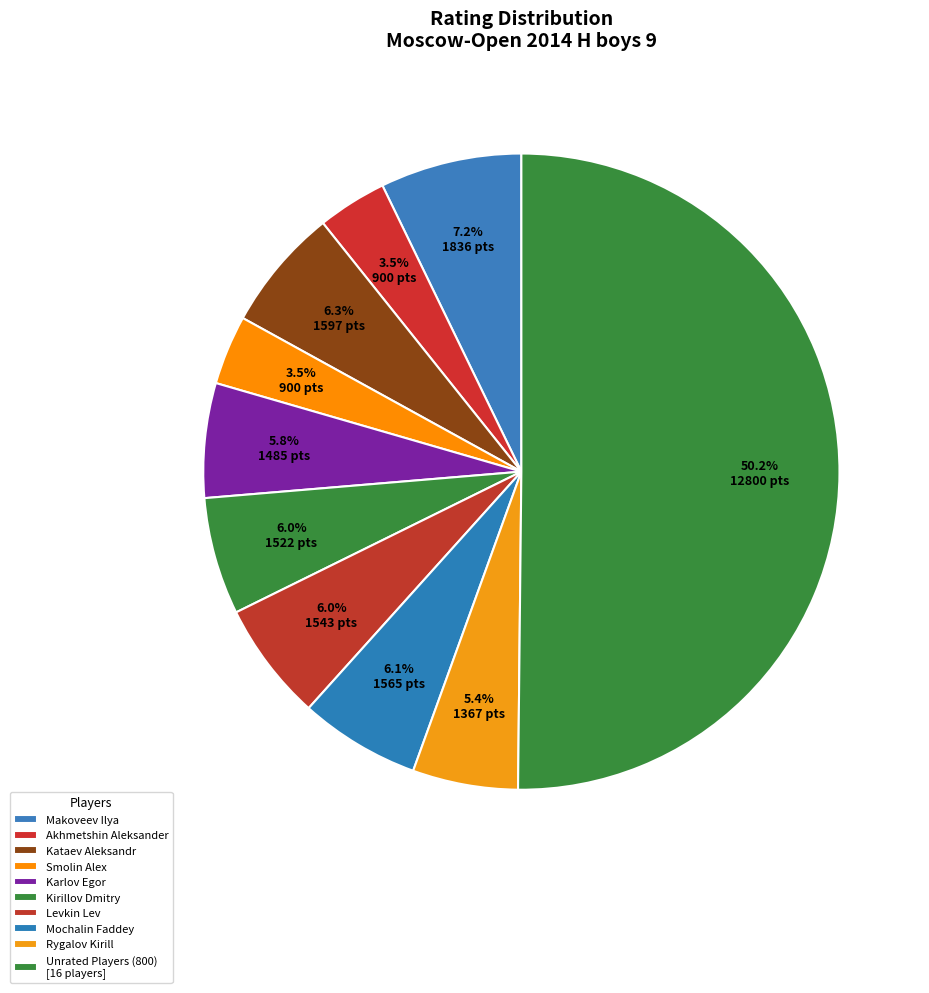

How many slices are in this pie chart?

10